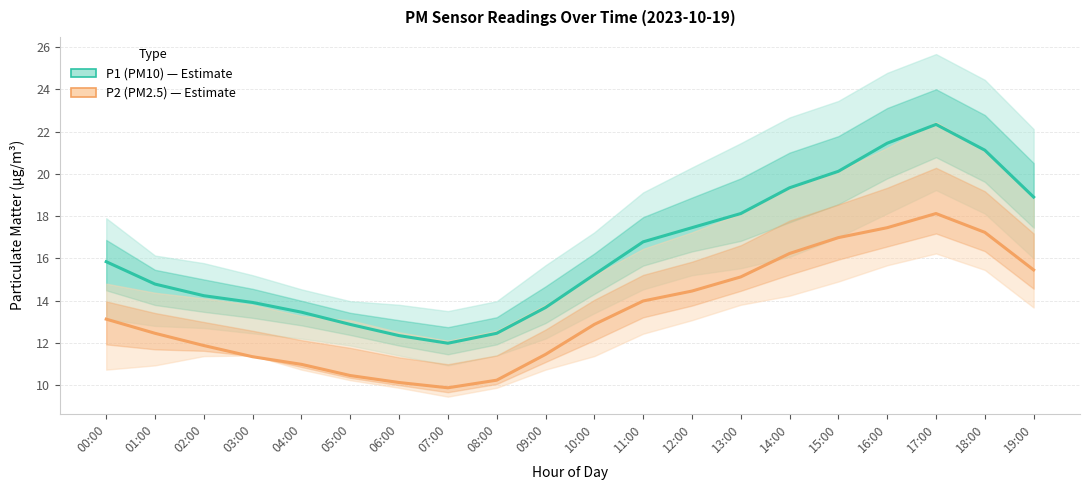

What is the label of the 3rd point from the right?

17:00